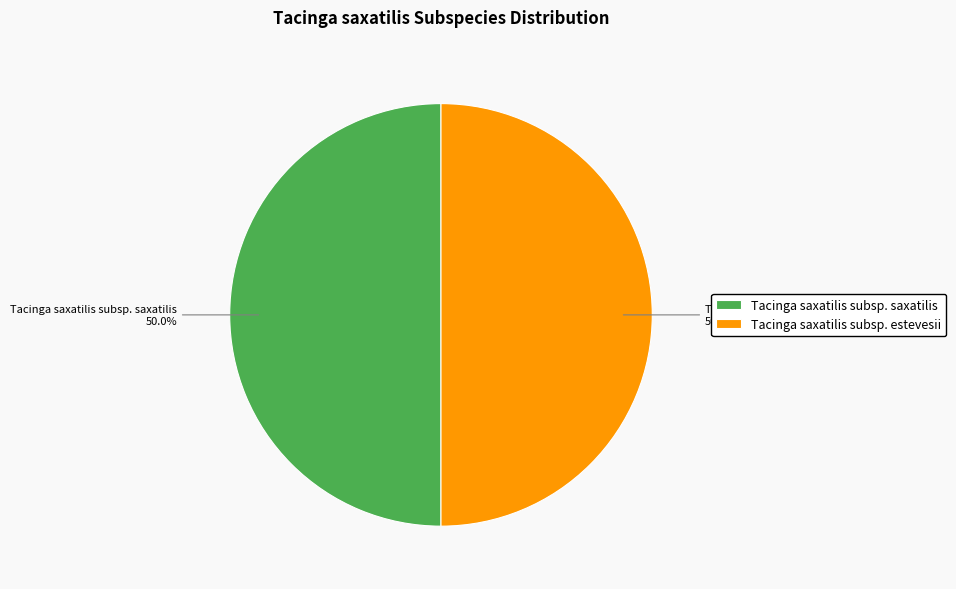

What is the total percentage of Tacinga saxatilis subsp. estevesii and Tacinga saxatilis subsp. saxatilis?

100.0%